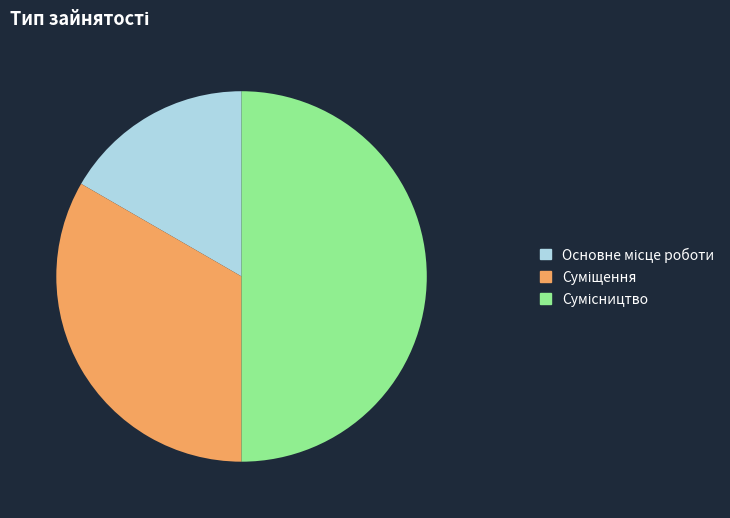

How many slices are in this pie chart?

3